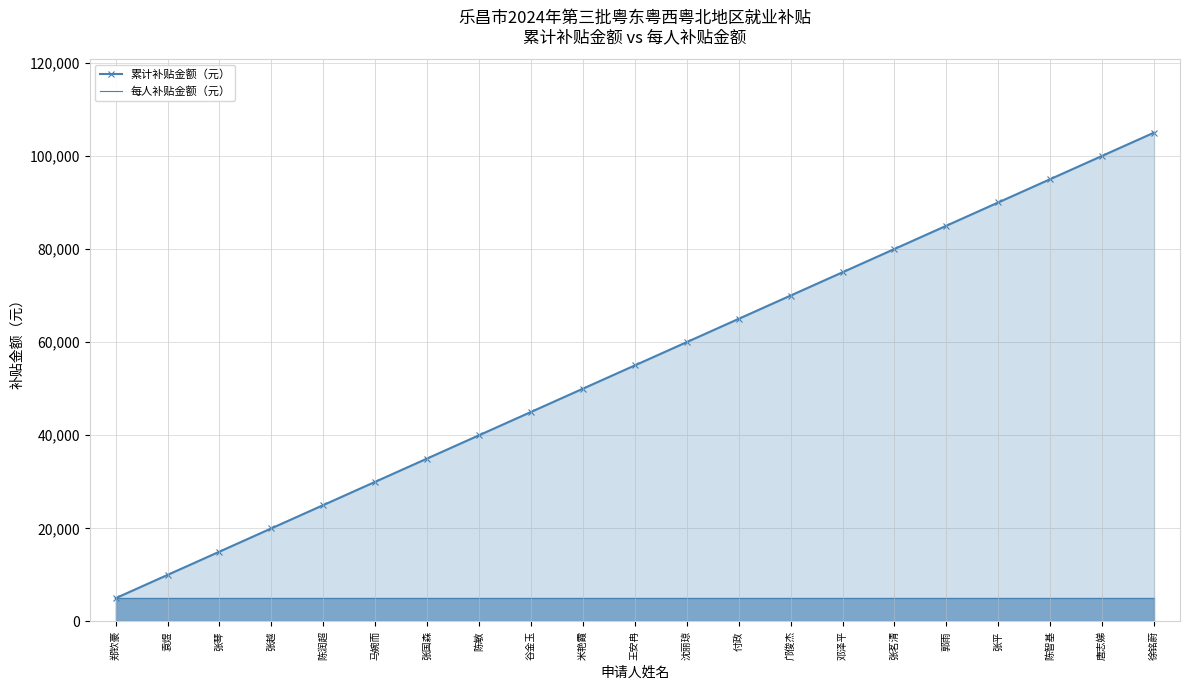

Which category has the lowest value in the 每人补贴金额（元） series?

郑钦豪